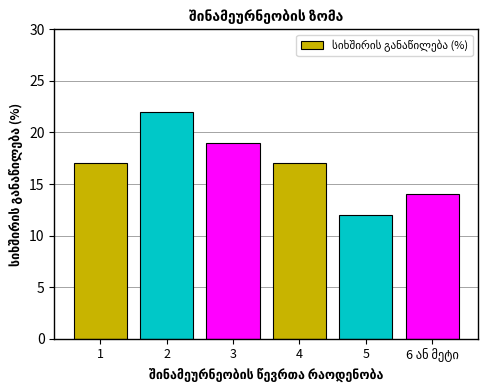

Reading left to right, what are all the values shown in this chart?

17	22	19	17	12	14